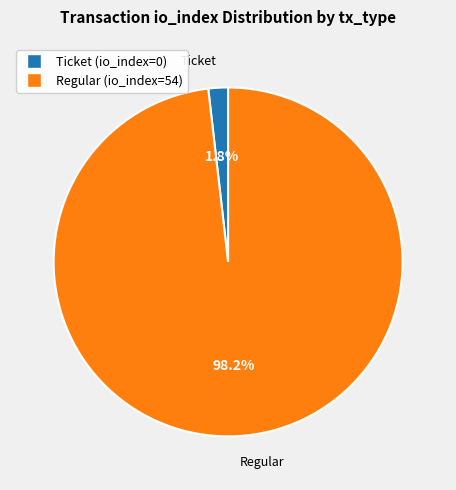

Which has a higher value, Regular (io_index=54) or Ticket (io_index=0)?

Regular (io_index=54)